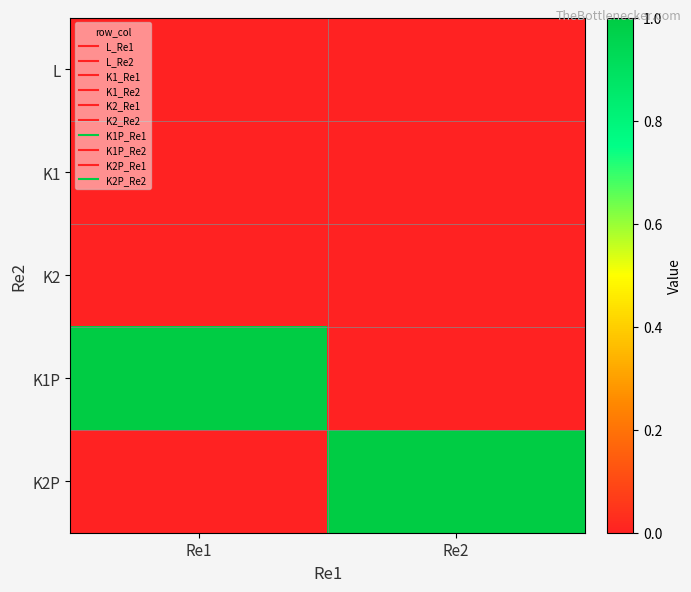

Which category has the highest value across all series?

Re1